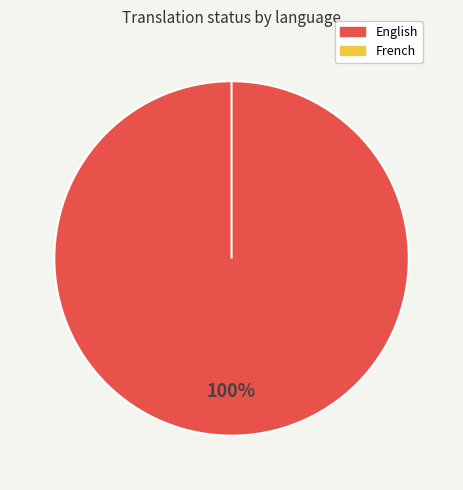

Rank the categories by value from highest to lowest.

English, French